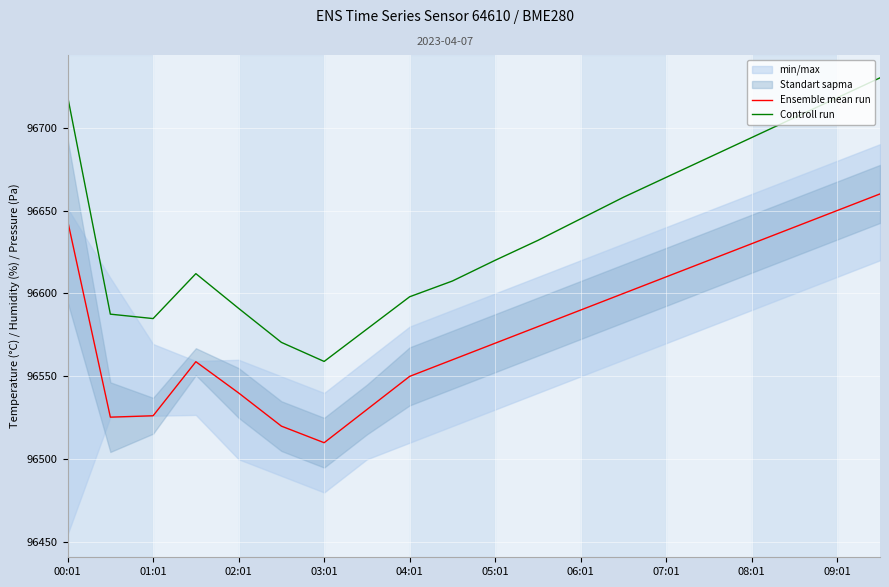

True or false: Controll run and Ensemble mean run cross at least once.

False